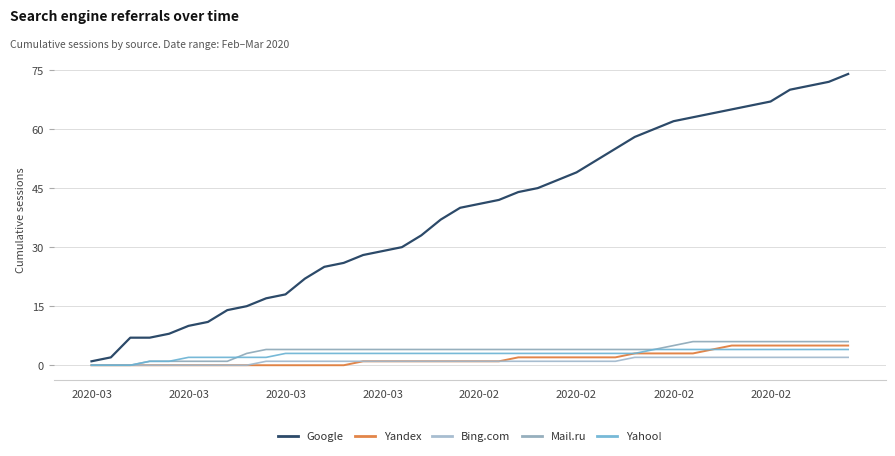

Is this an area chart (filled region under the line)?

No